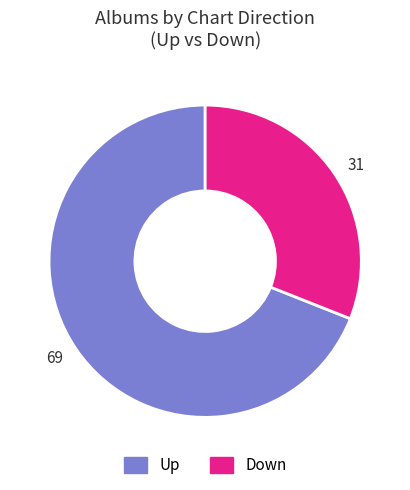

Does any single category account for the majority?

Yes